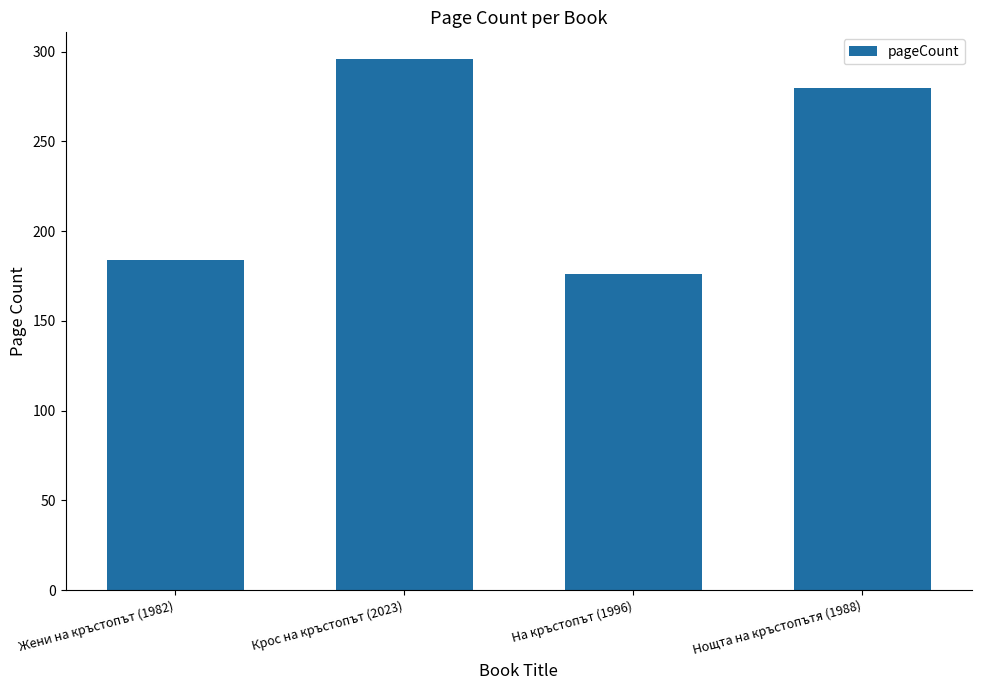

Between Нощта на кръстопътя (1988) and Жени на кръстопът (1982), which is larger?

Нощта на кръстопътя (1988)